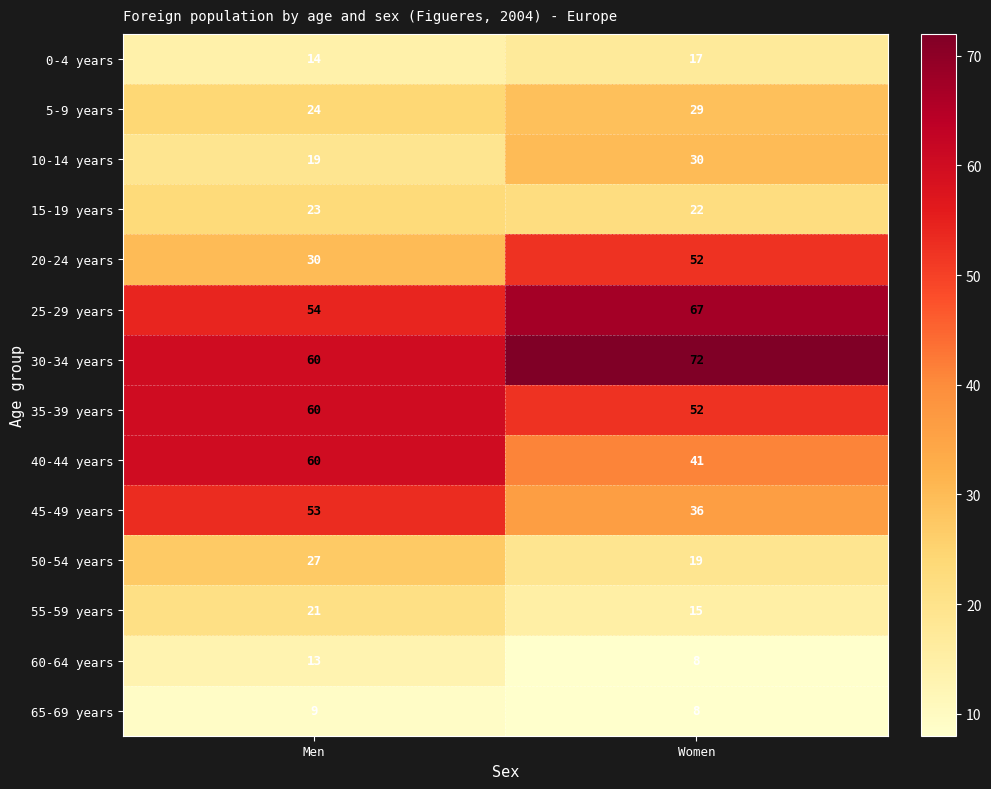

At which label is 20-24 years closest to 41?

Men